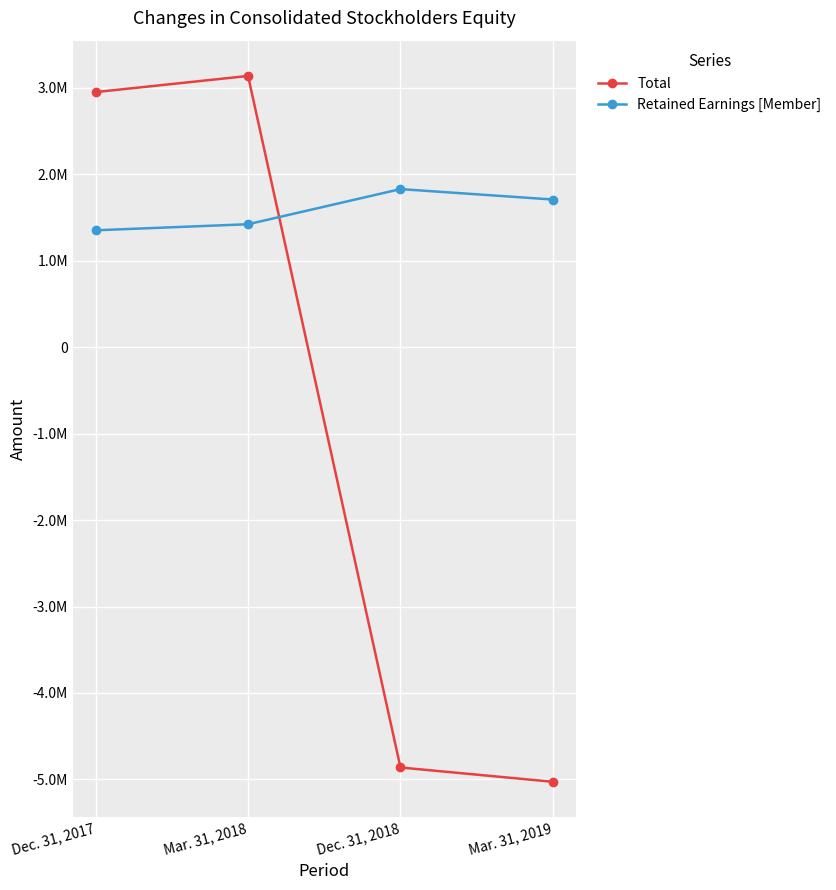

Where does the Total series first go above 2950949?

Mar. 31, 2018